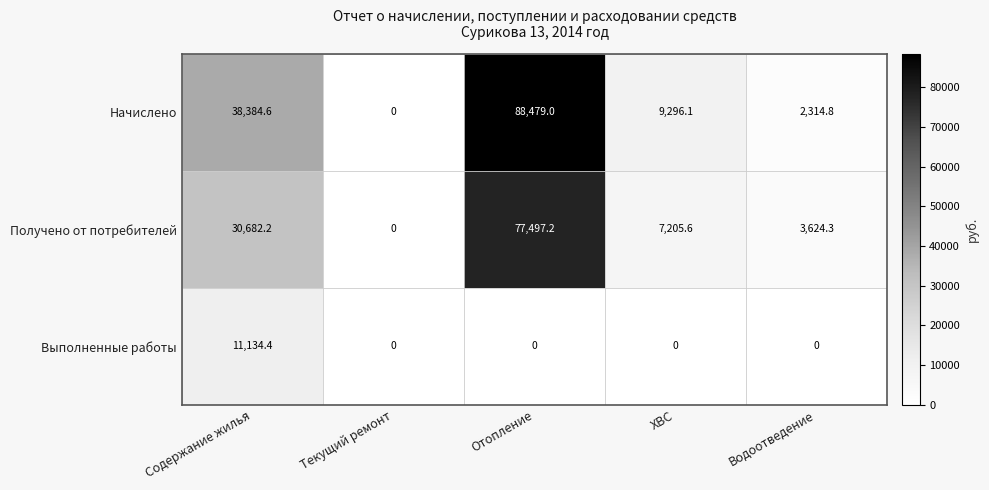

Which series has the largest total across all categories?

Начислено